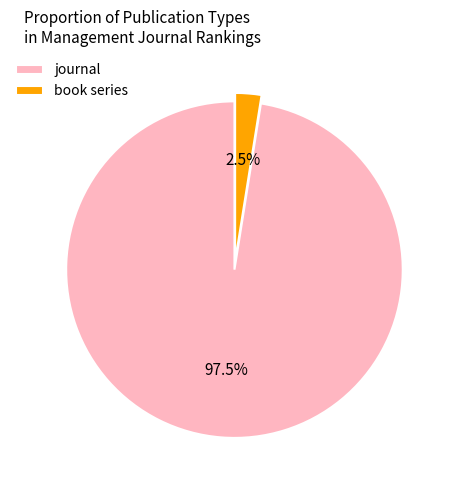

Which category has the biggest portion of the pie?

journal